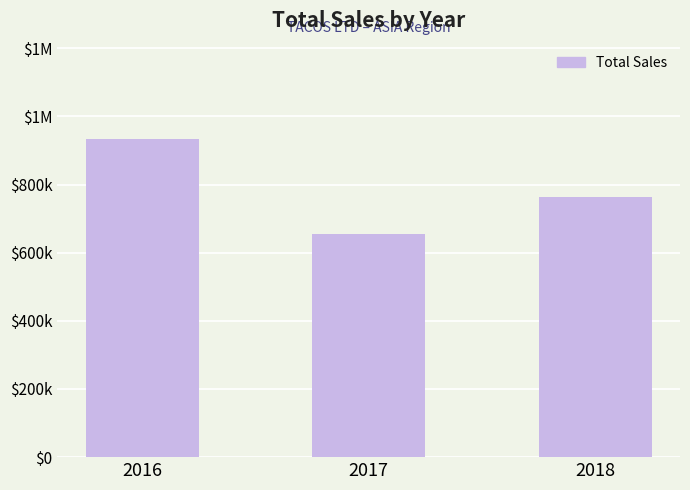

What is the sum of all values?

2352306